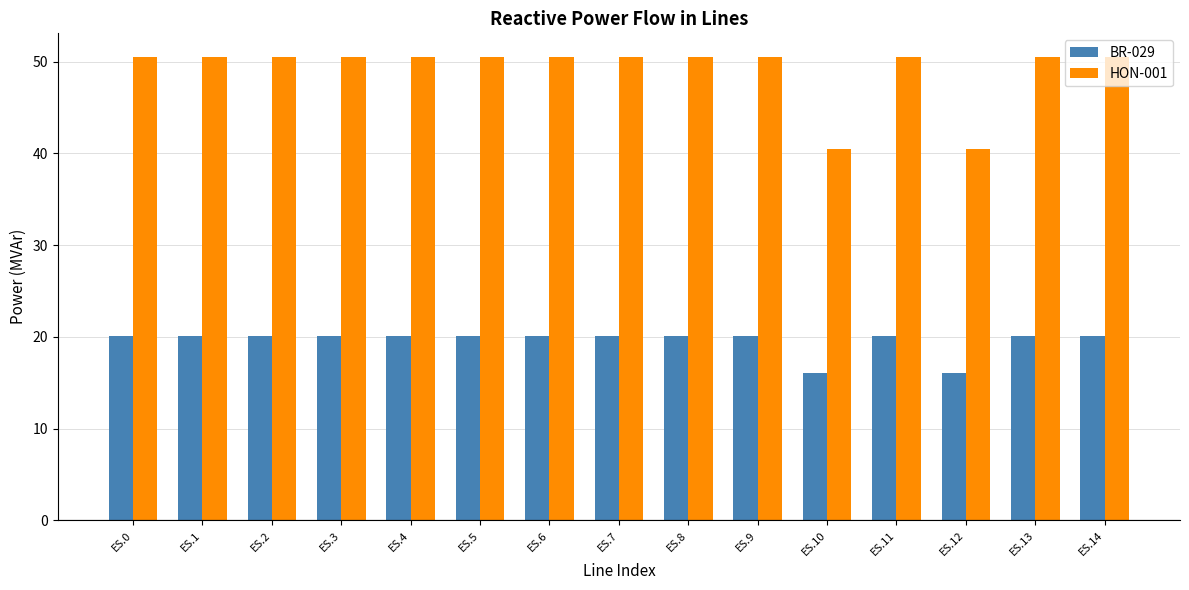

What is the average value of the BR-029 series?

19.6